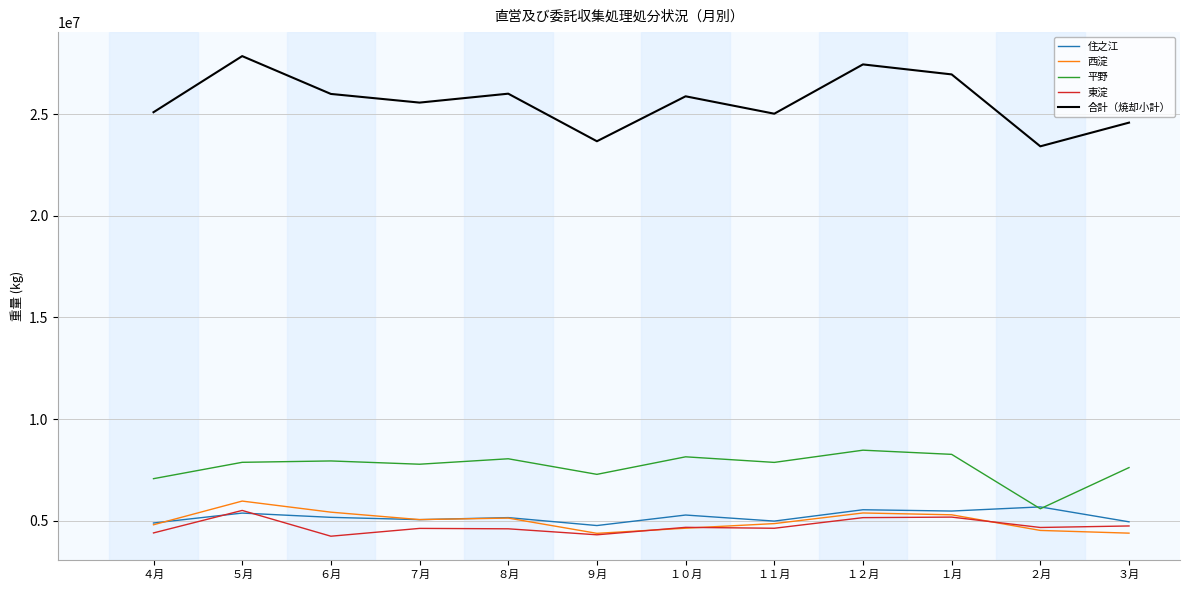

What is the total value across all series at ５月?

52581830